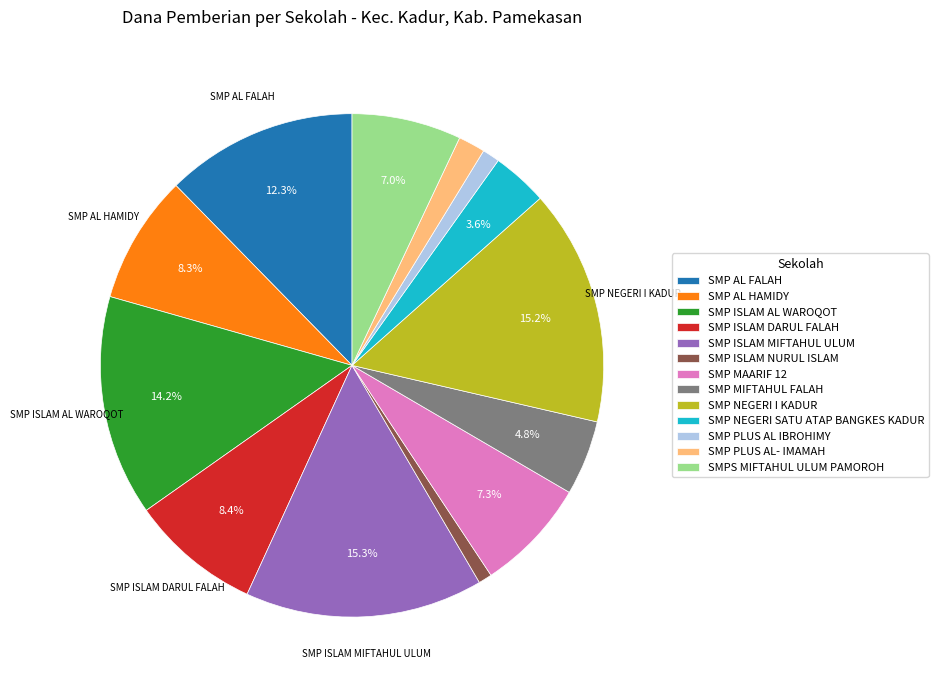

Is there a majority slice in this chart?

No